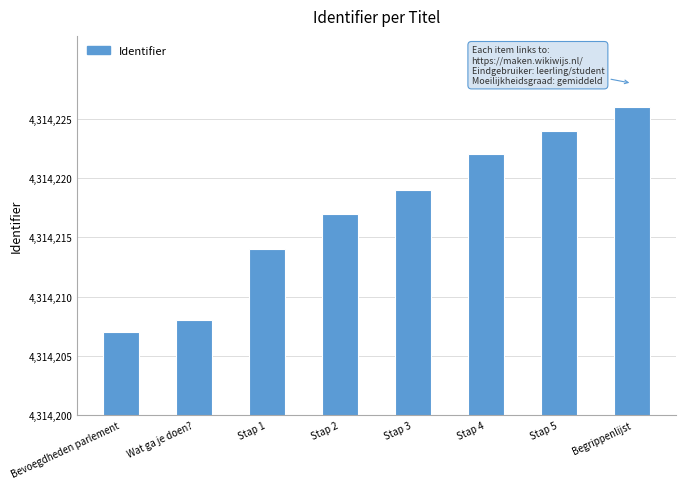

At which category does the chart reach its minimum across all series?

Bevoegdheden parlement